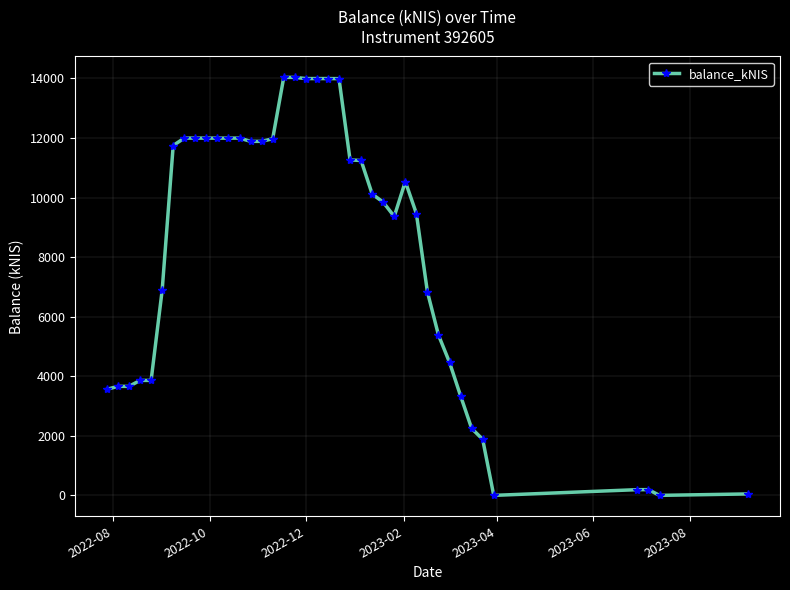

True or false: the data has more than 1 interior local peaks.

True